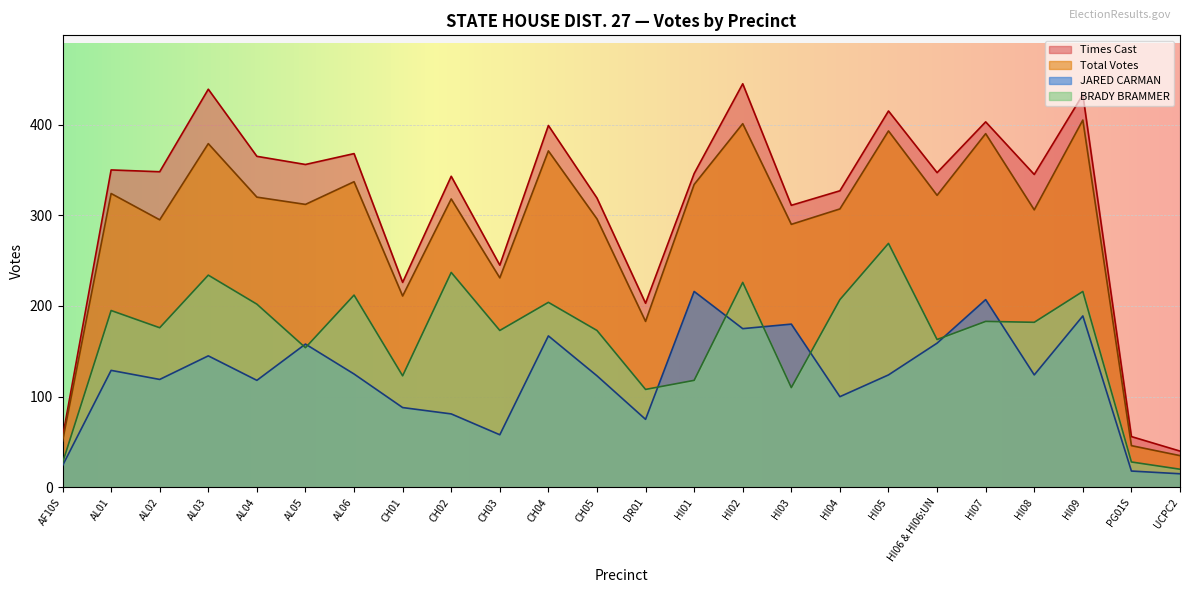

List the labels in order of Total Votes value, largest first.

HI09, HI02, HI05, HI07, AL03, CH04, AL06, HI01, AL01, HI06 & HI06:UN, AL04, CH02, AL05, HI04, HI08, CH05, AL02, HI03, CH03, CH01, DR01, AF10S, PG01S, UCPC2